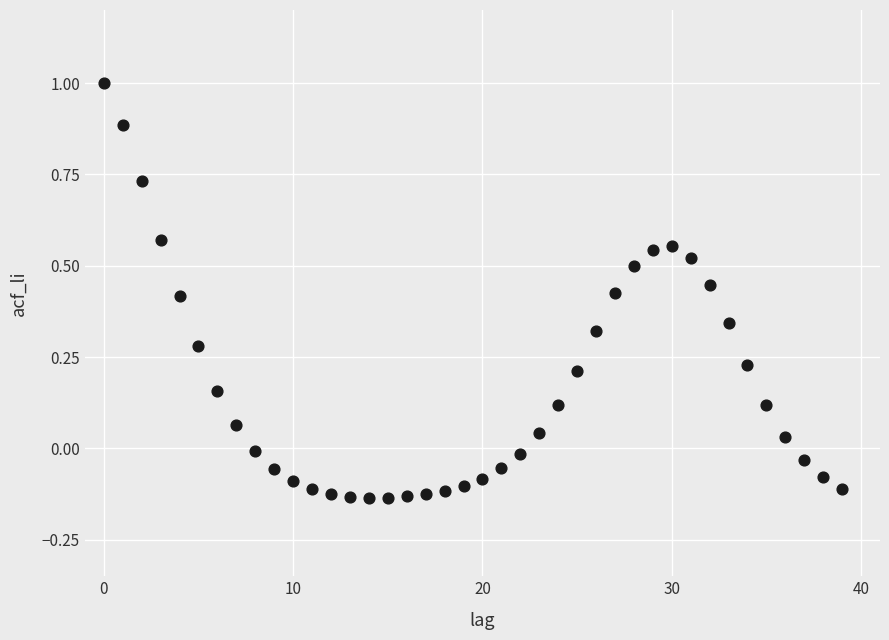

What is the range of Y values (max minus min)?

1.1